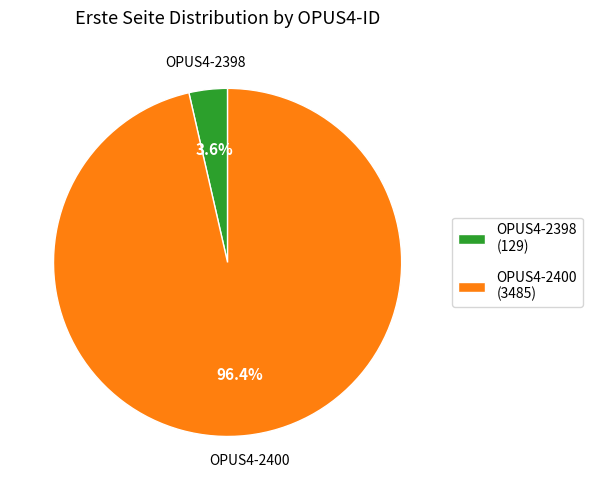

Is it true that OPUS4-2400 is 96% of the pie?

True